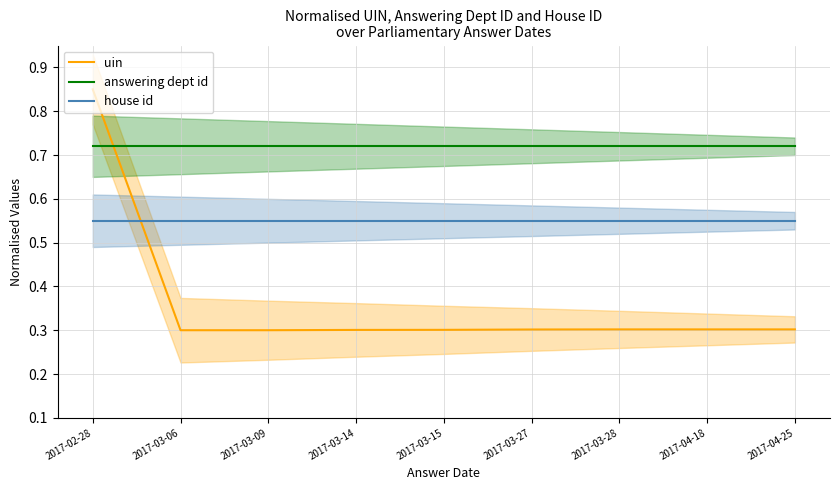

True or false: answering dept id has more than 0 interior local peaks.

False